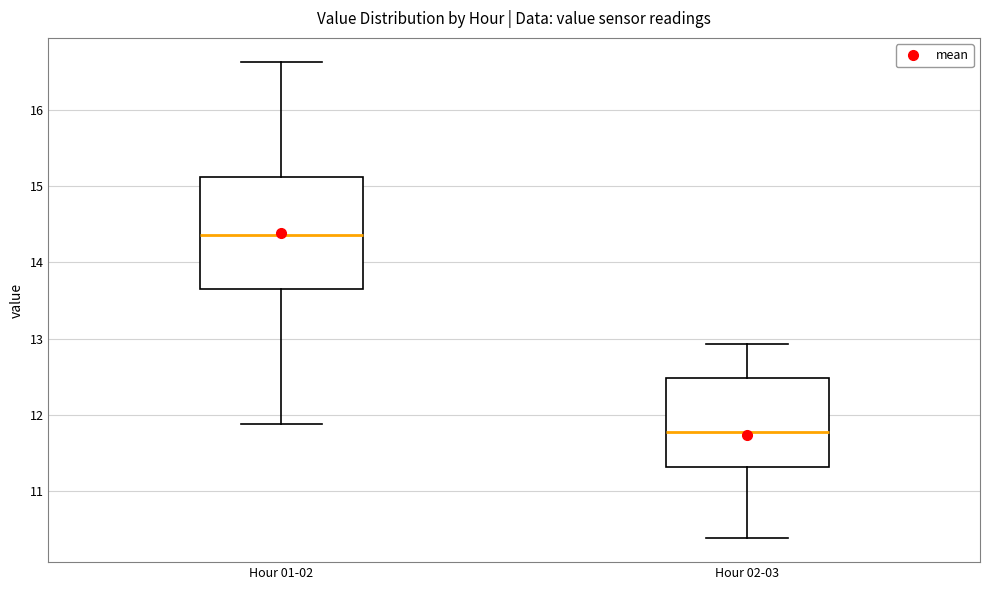

Reading left to right, transcribe this box plot: for each box, give where its median line is, the range the box spans, and where its two whiskers end, as read against the y-axis. The values are not printed on the chart, so give them approximately, as read against the axis.

Hour 01-02: median 14.4, box 13.6 to 15.1, whiskers 11.9 to 16.6
Hour 02-03: median 11.8, box 11.3 to 12.5, whiskers 10.4 to 12.9